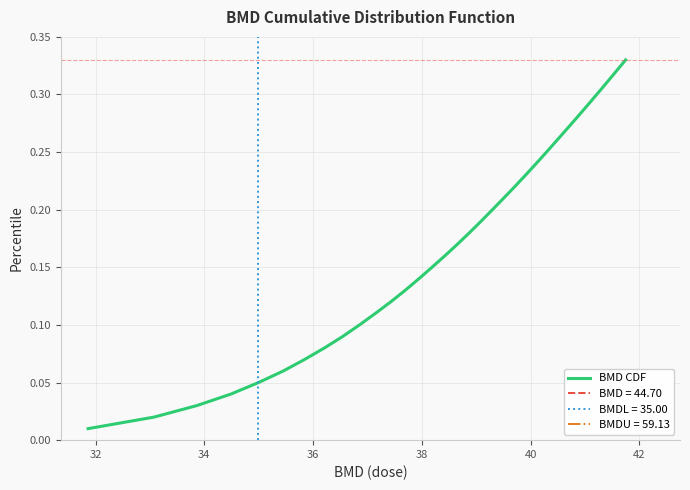

Which has a higher value, 32 or 34?

34